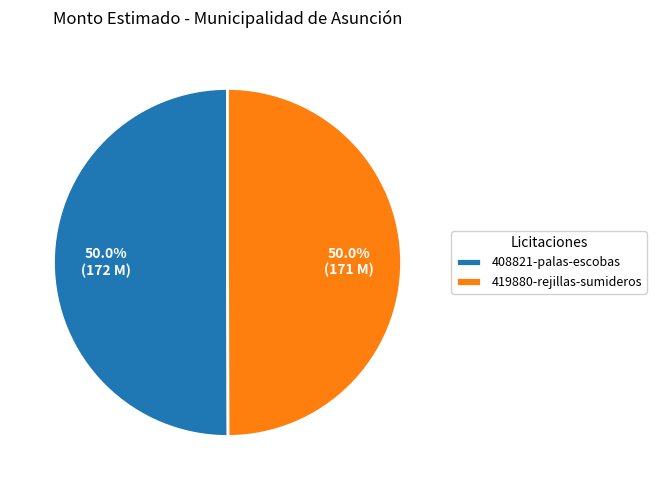

Approximately how many times larger is the value at 408821-palas-escobas compared to 419880-rejillas-sumideros?

1.0